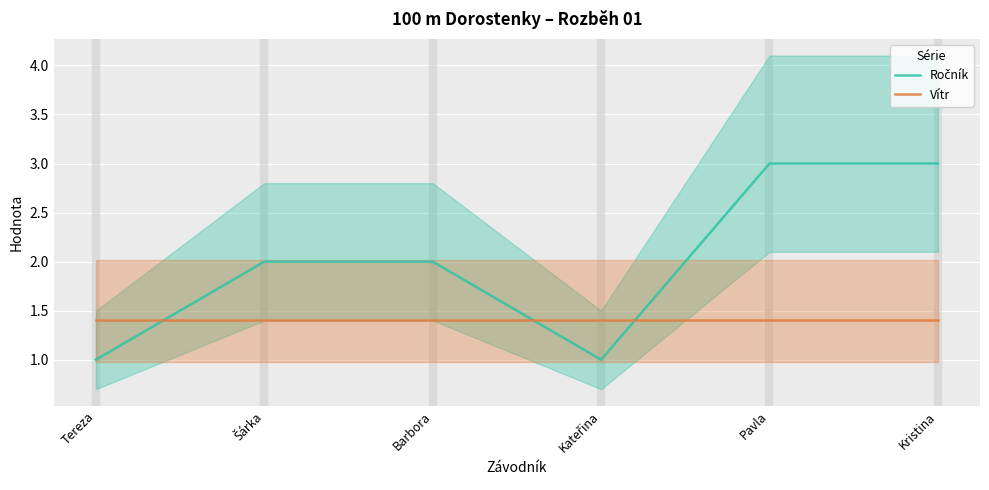

Which has a higher value, Kateřina or Pavla?

Pavla